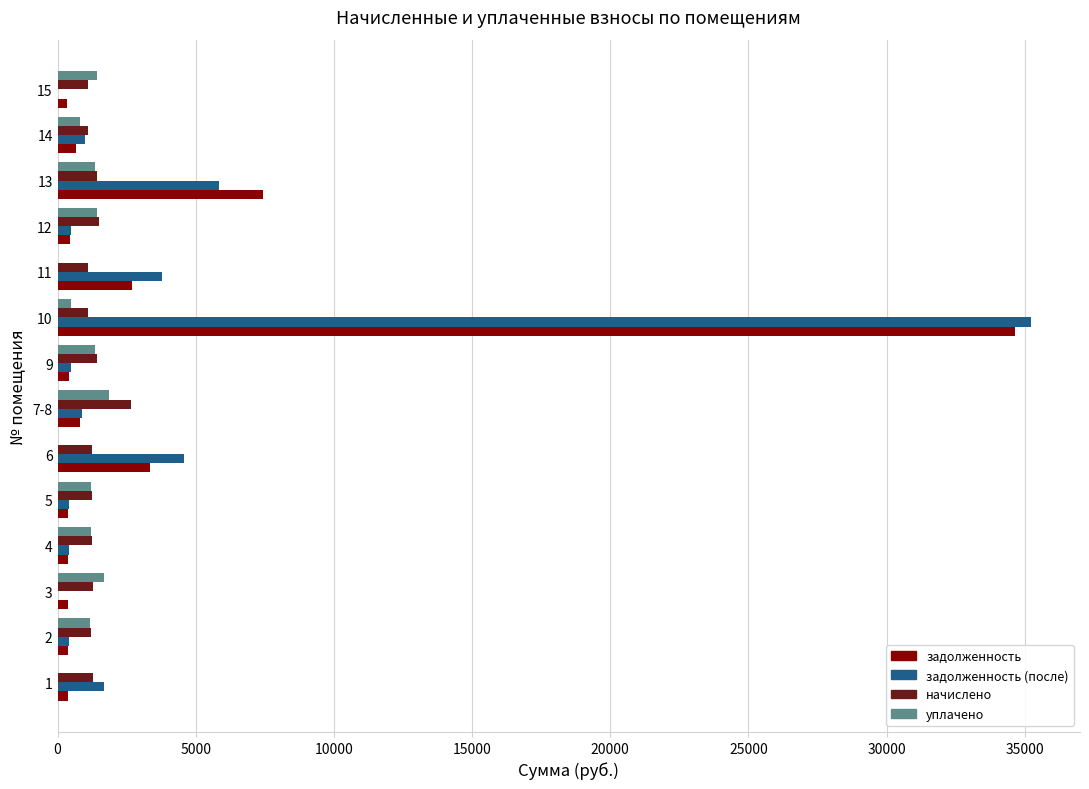

The value of начислено at 12 is 1486.3. True or false?

True